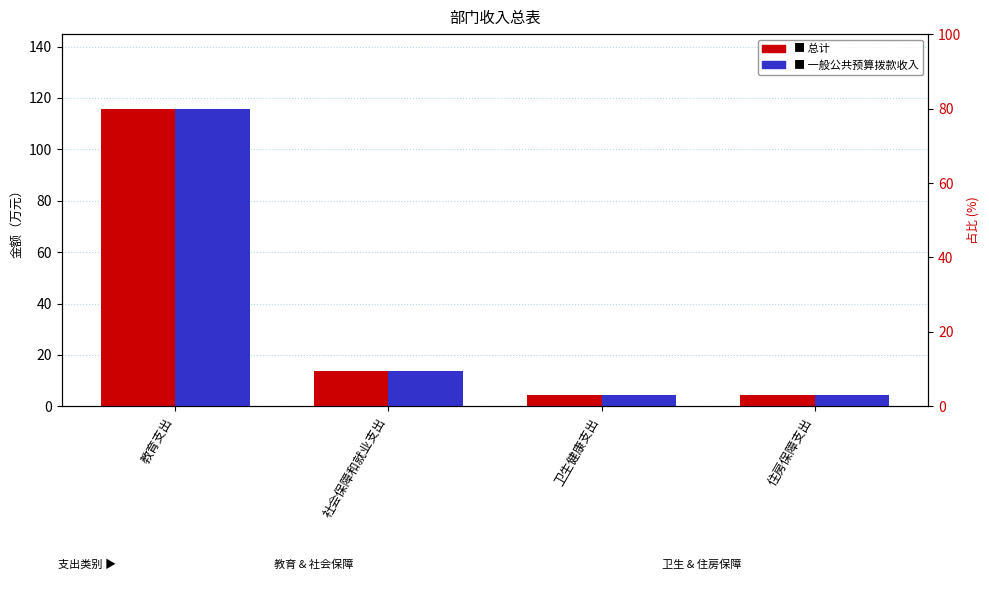

True or false: 总计 has a value of 115.9 at 教育支出.

True